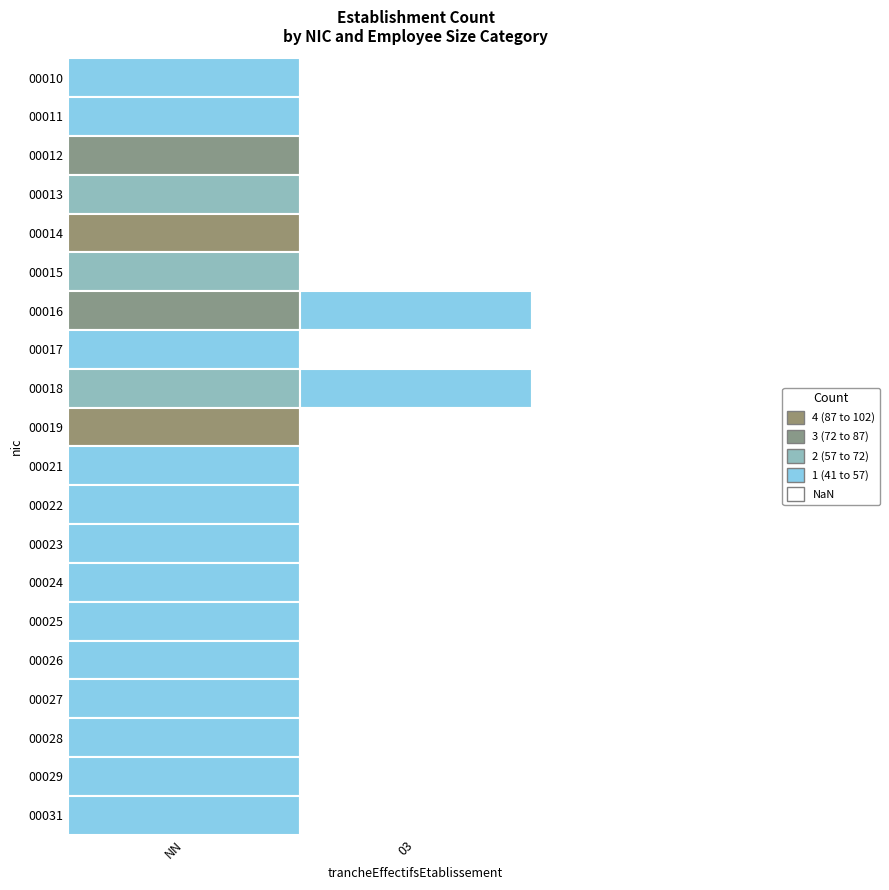

Which series has the largest total across all categories?

00014